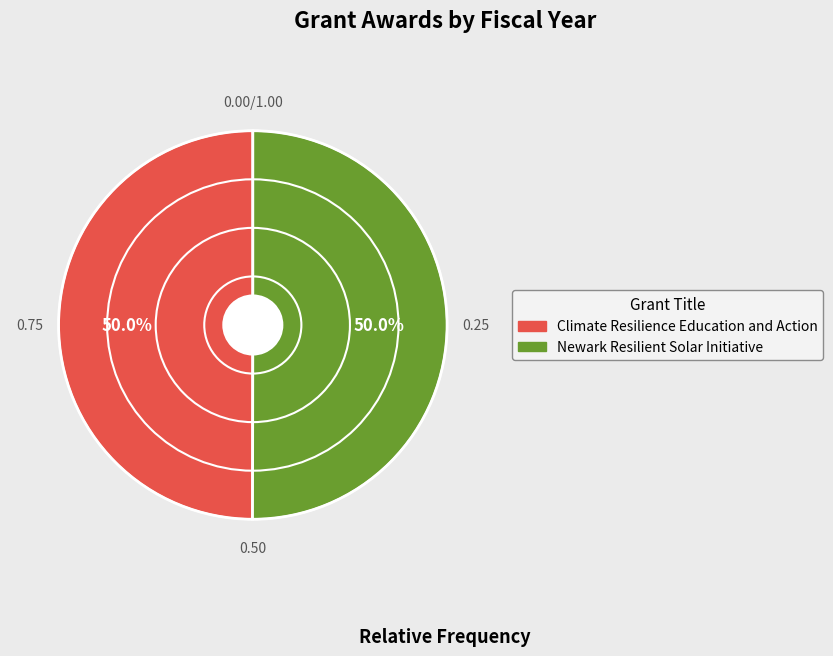

What percentage is the Climate Resilience Education and Action slice, to the nearest percent?

50%